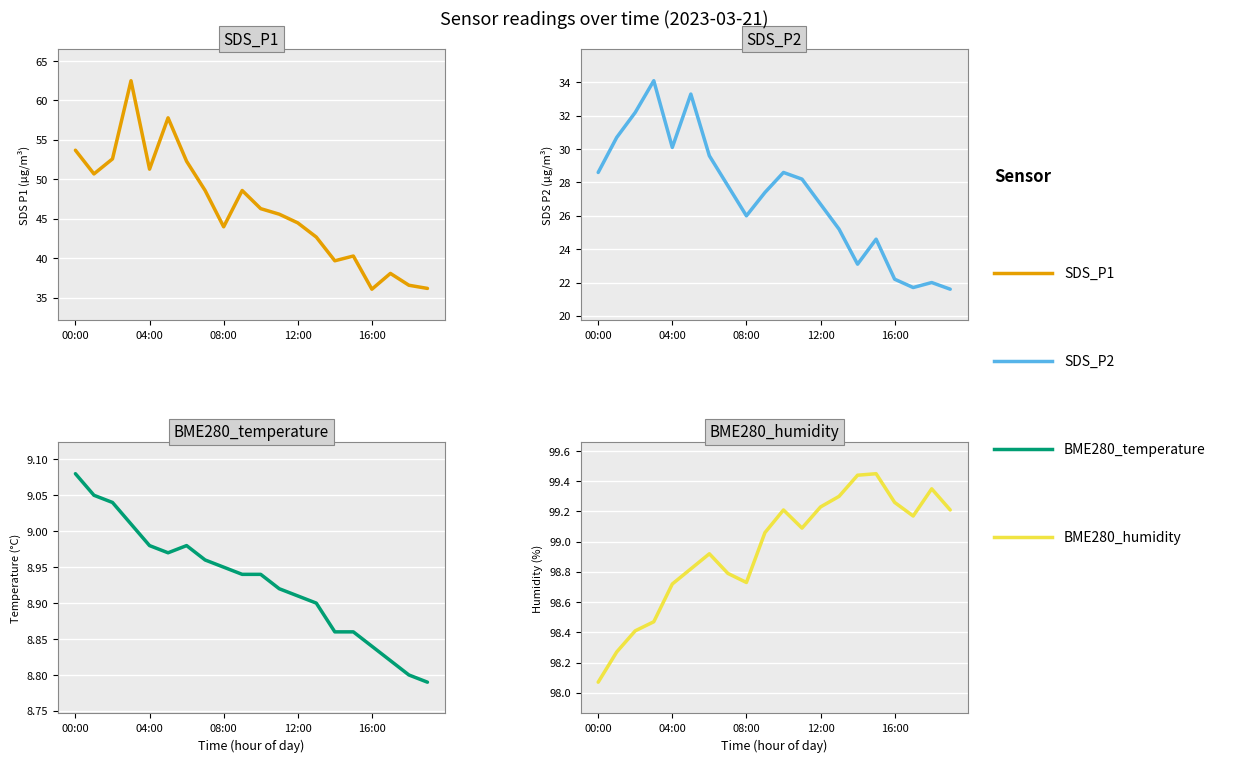

True or false: SDS_P1 and SDS_P2 cross at least once.

False